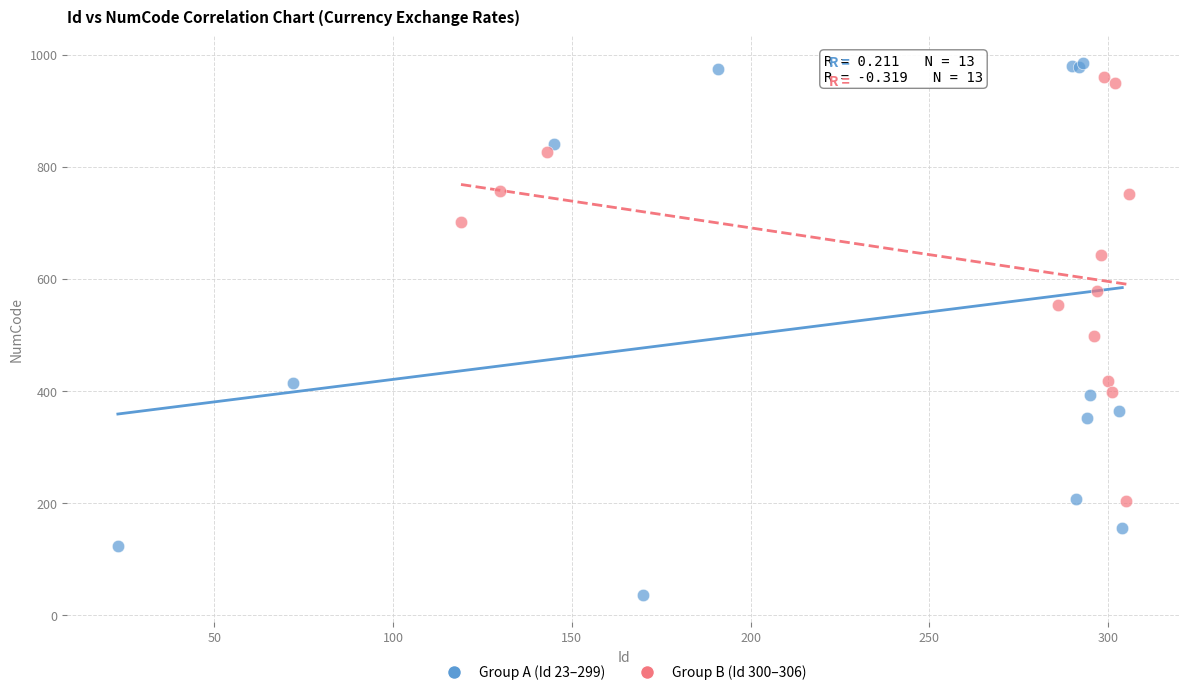

Which series reaches the minimum Y coordinate?

Group A (Id 23–299)